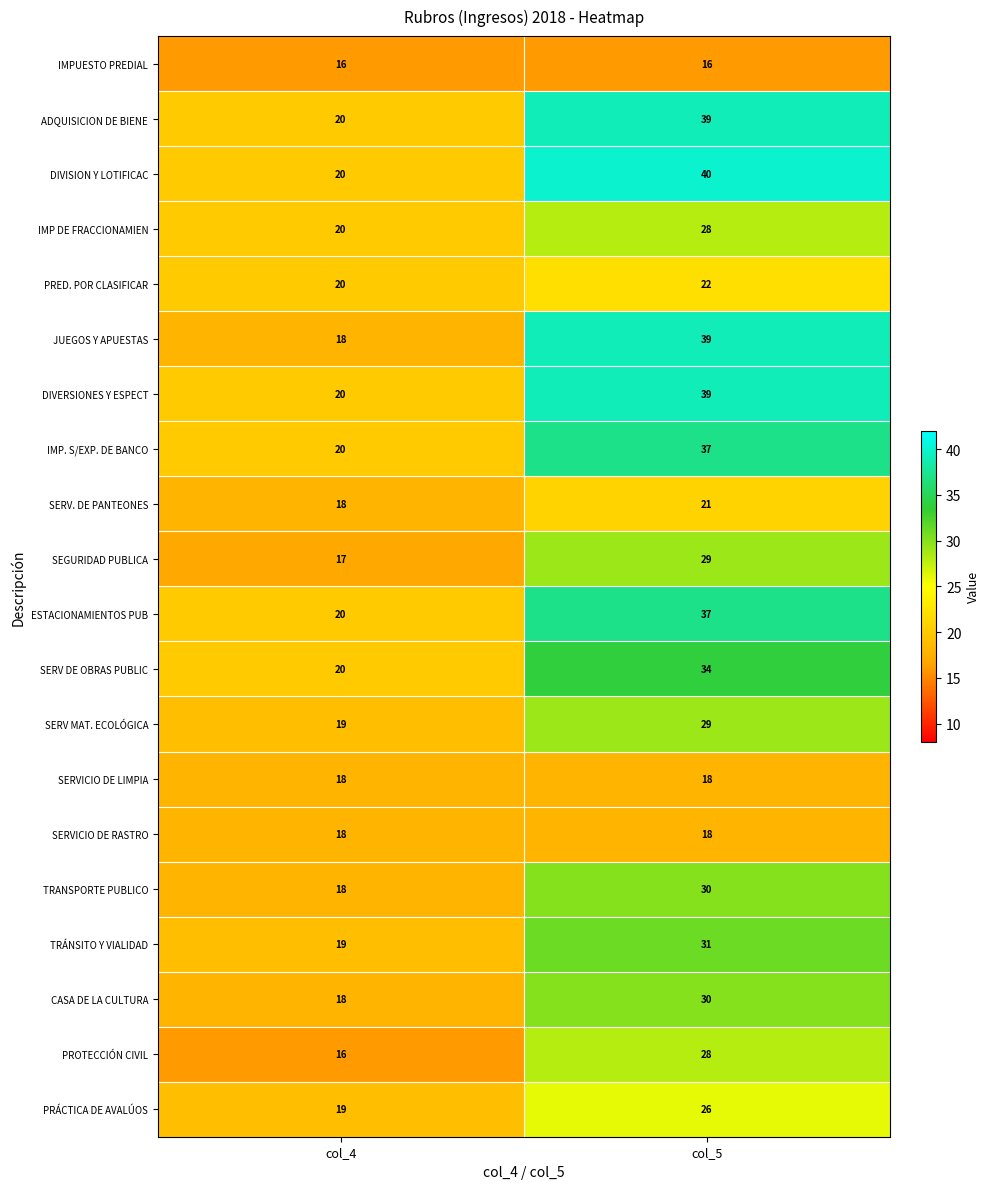

List the labels in order of SEGURIDAD PUBLICA value, largest first.

col_5, col_4